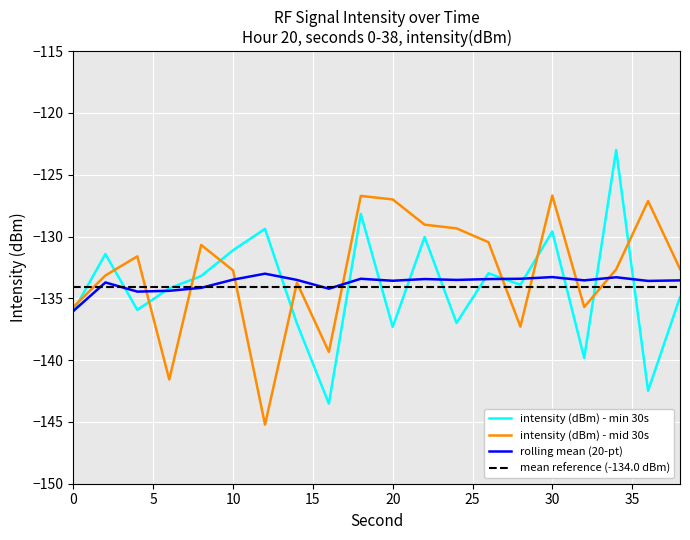

The value of intensity (dBm) - mid 30s at 12 is -229.0. True or false?

False